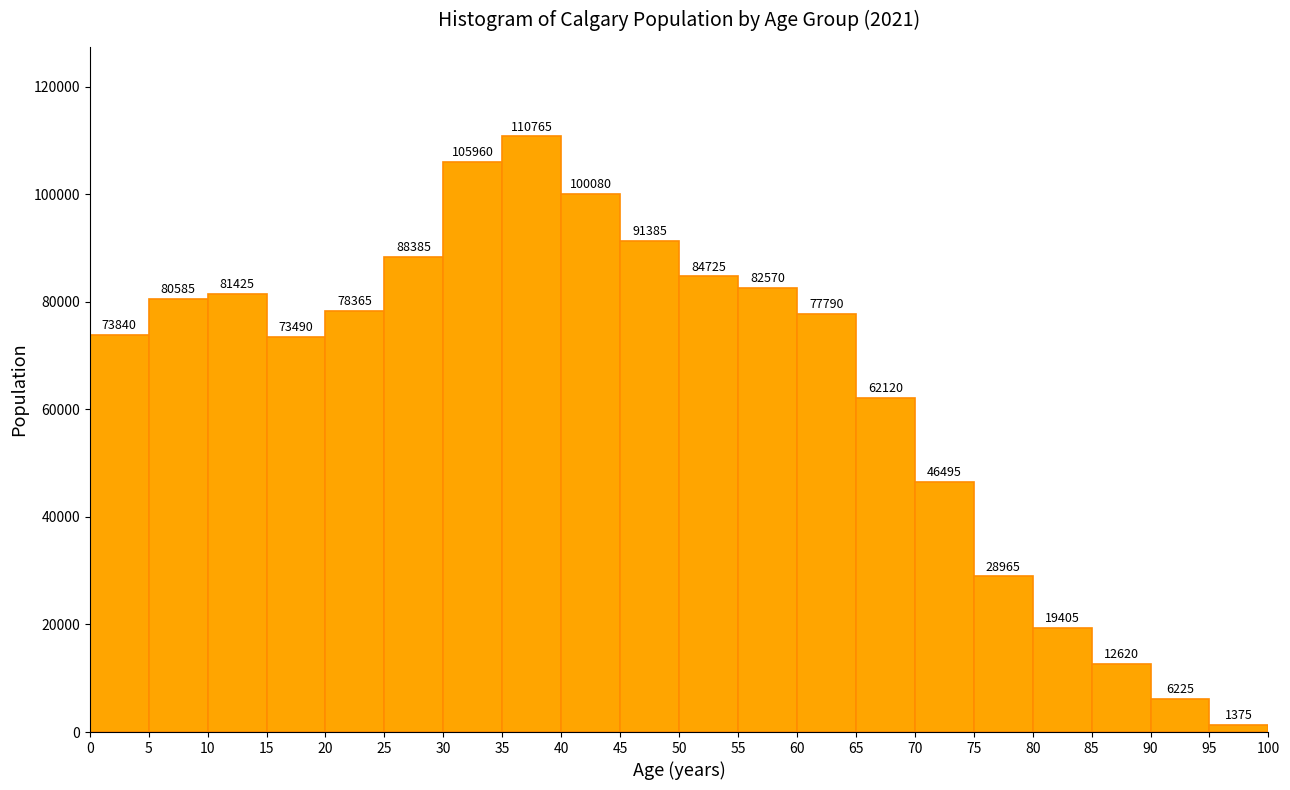

Reading left to right, list every bar in this chart as the range it spans on the x-axis followed by its height.

0 to 5: 73840
5 to 10: 80585
10 to 15: 81425
15 to 20: 73490
20 to 25: 78365
25 to 30: 88385
30 to 35: 105960
35 to 40: 110765
40 to 45: 100080
45 to 50: 91385
50 to 55: 84725
55 to 60: 82570
60 to 65: 77790
65 to 70: 62120
70 to 75: 46495
75 to 80: 28965
80 to 85: 19405
85 to 90: 12620
90 to 95: 6225
95 to 100: 1375